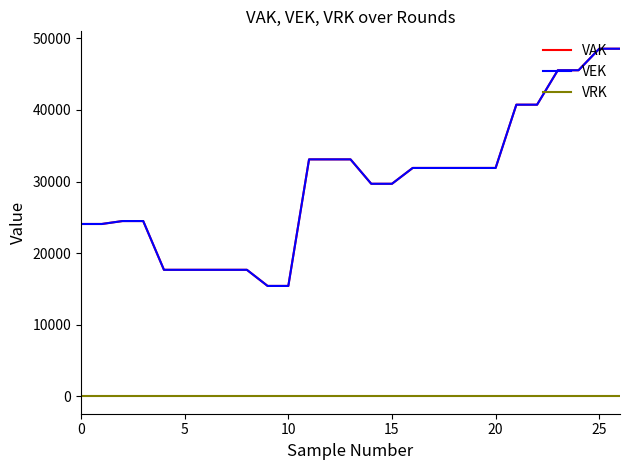

What is the label of the 20th point from the left?

19